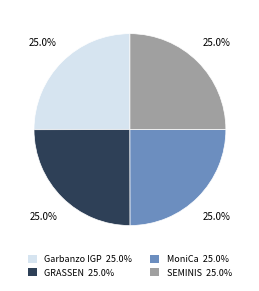

Does SEMINIS 25.0% account for over 50% of the chart?

No